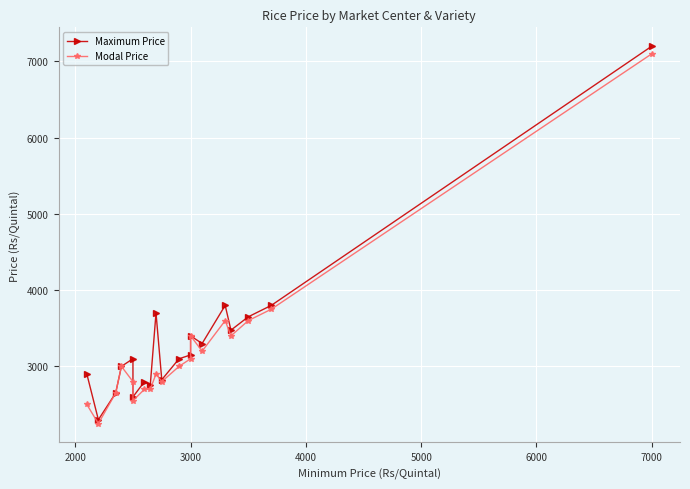

Reading left to right, transcribe all the data shown in this chart.

Maximum Price: 2900	2300	2650	3000	3100	2600	2800	2750	3700	2825	3100	3150	3400	3300	3800	3475	3650	3800	7200
Modal Price: 2500	2250	2650	3000	2800	2550	2700	2700	2900	2800	3000	3100	3400	3200	3600	3400	3600	3750	7100